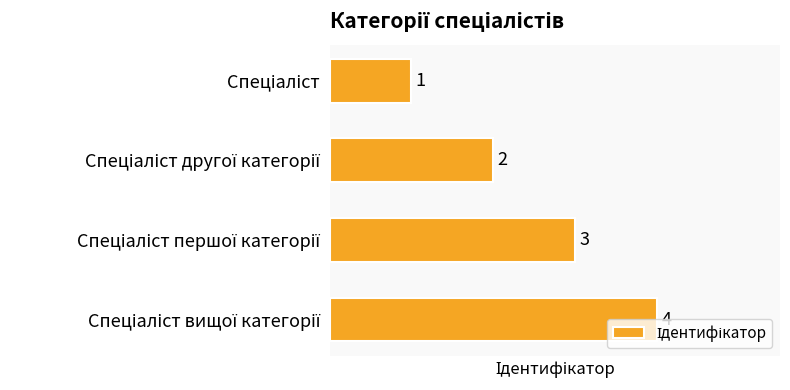

What is the value of the 4th bar from the top?

4